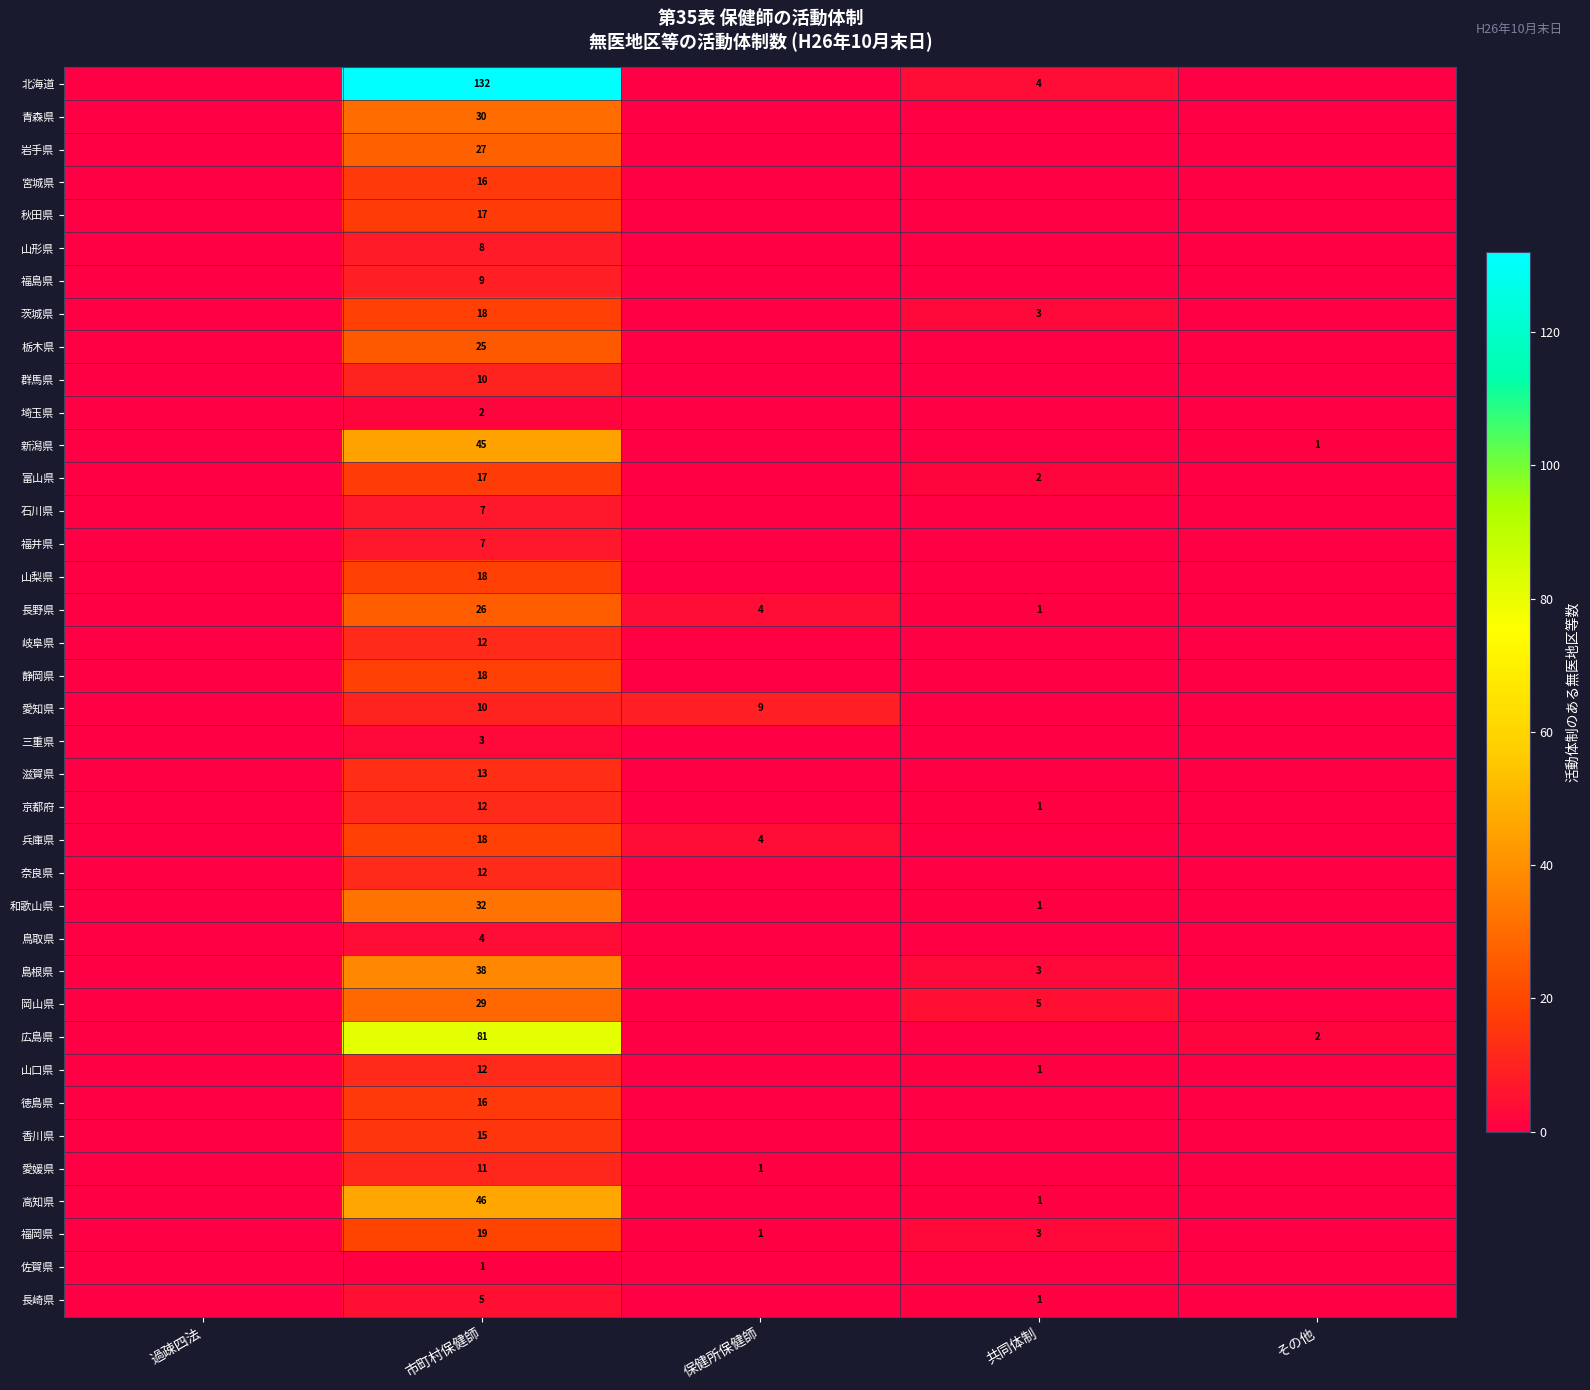

Between 共同体制 and 過疎四法, which is larger?

共同体制